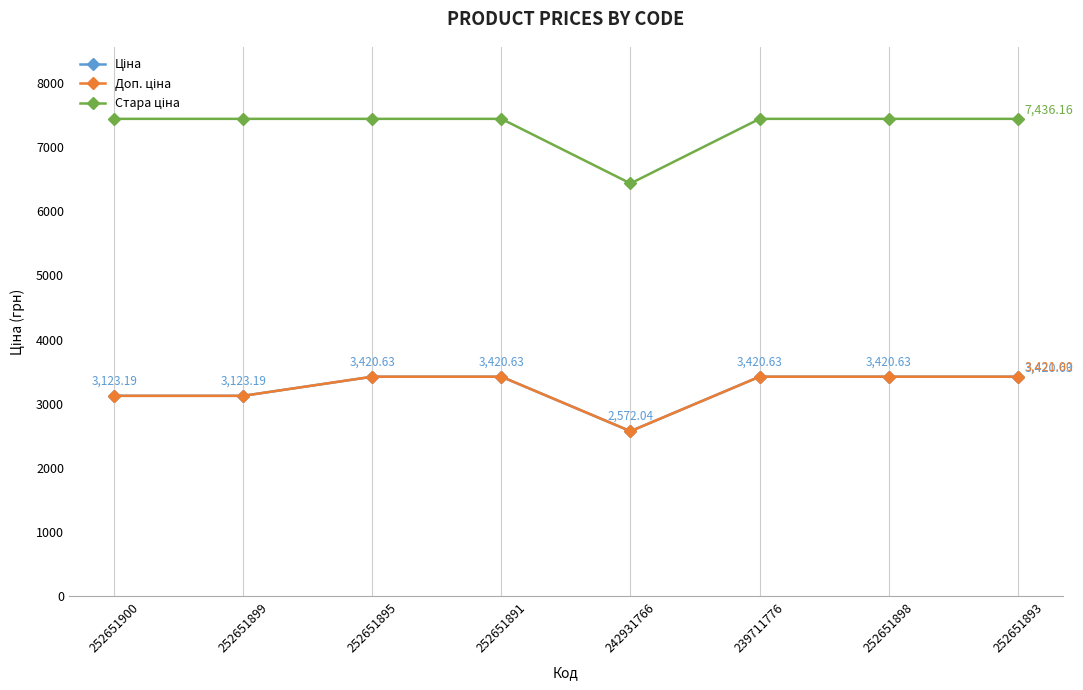

What is the total value across all series at 252651899?

13682.4